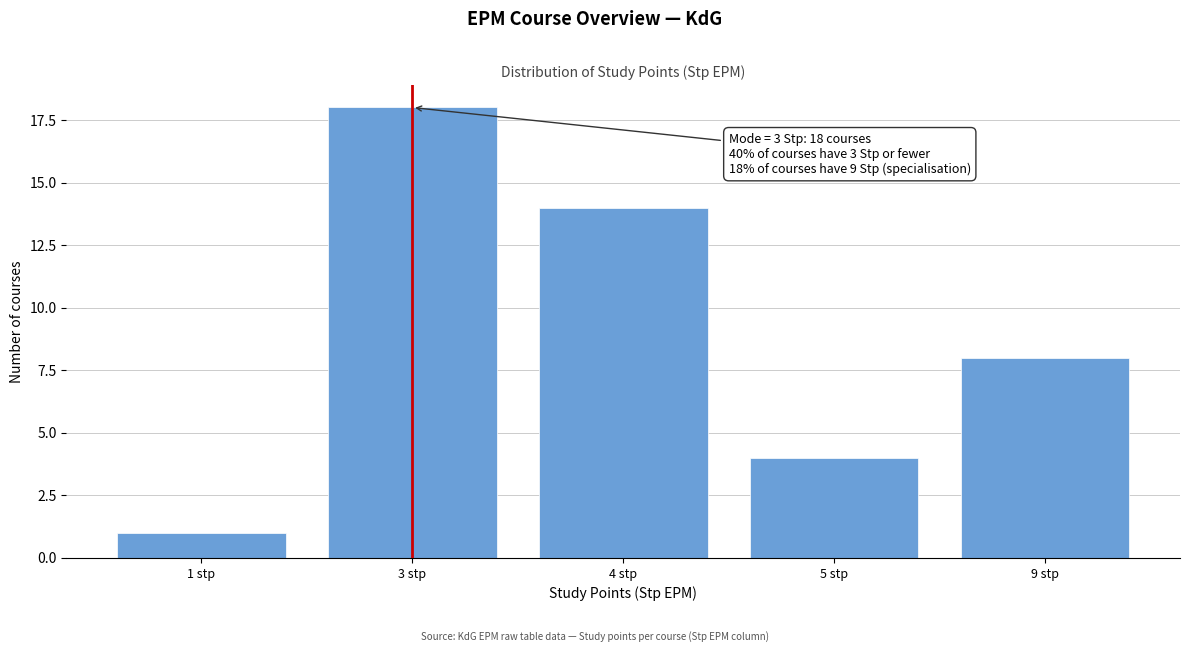

Reading right to left, transcribe all the data shown in this chart.

8	4	14	18	1